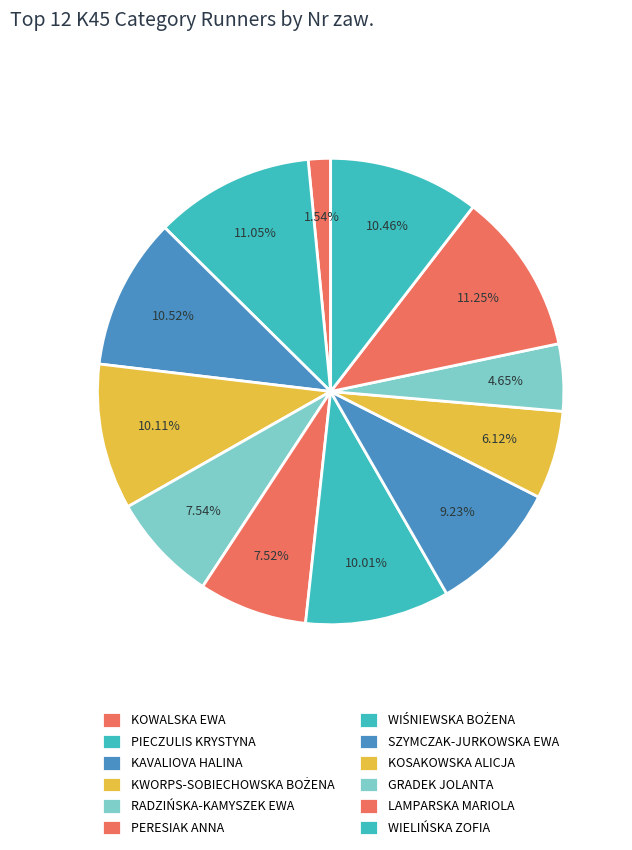

Is RADZIŃSKA-KAMYSZEK EWA the majority of the pie?

No